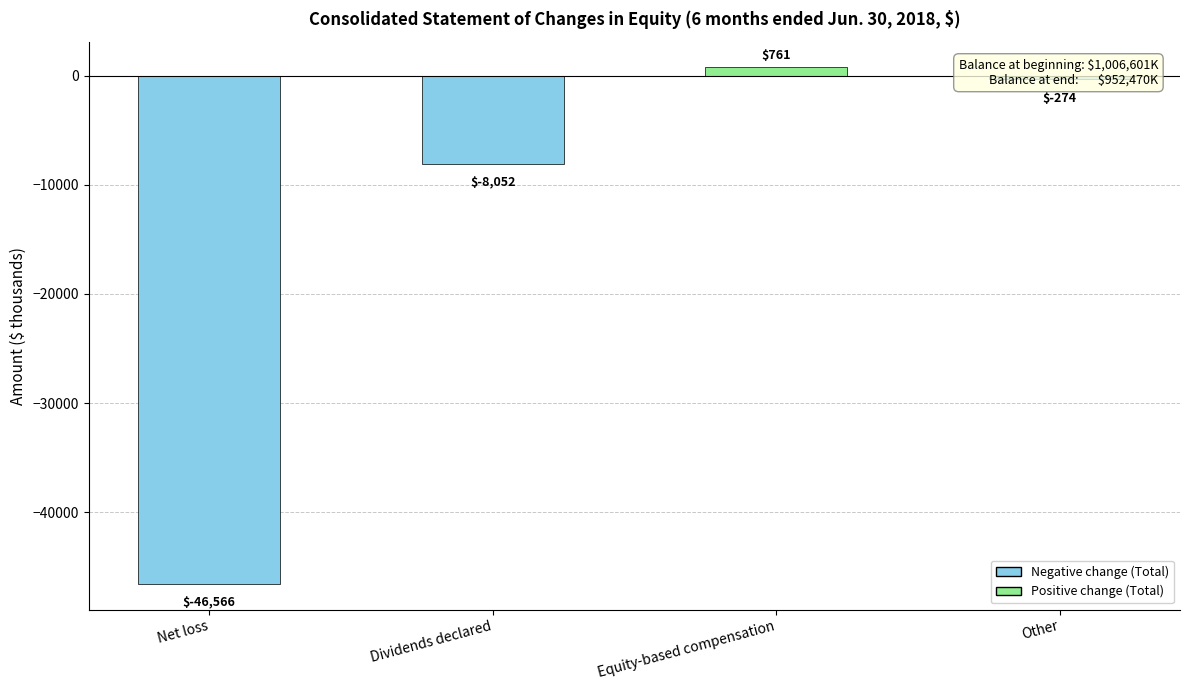

What is the difference between the maximum and minimum values?

47327